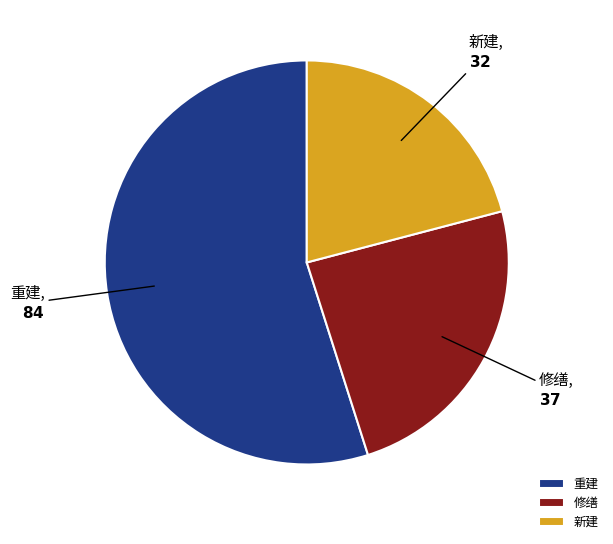

What is the smallest slice in the pie chart?

新建